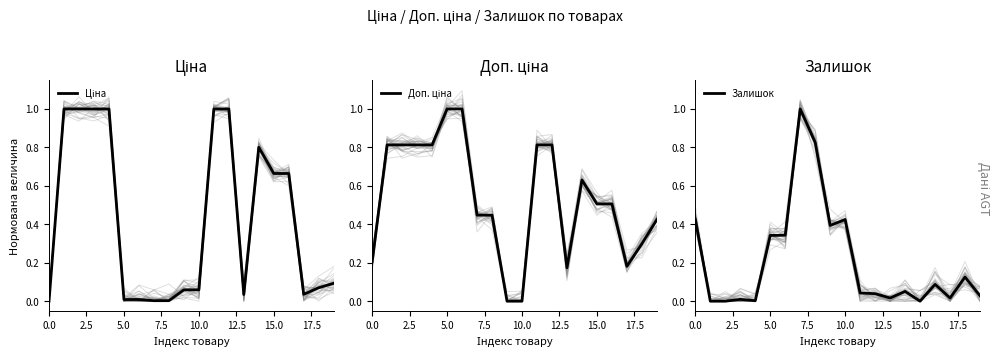

After their last crossing, which series has the higher values: Доп. ціна or Ціна?

Доп. ціна